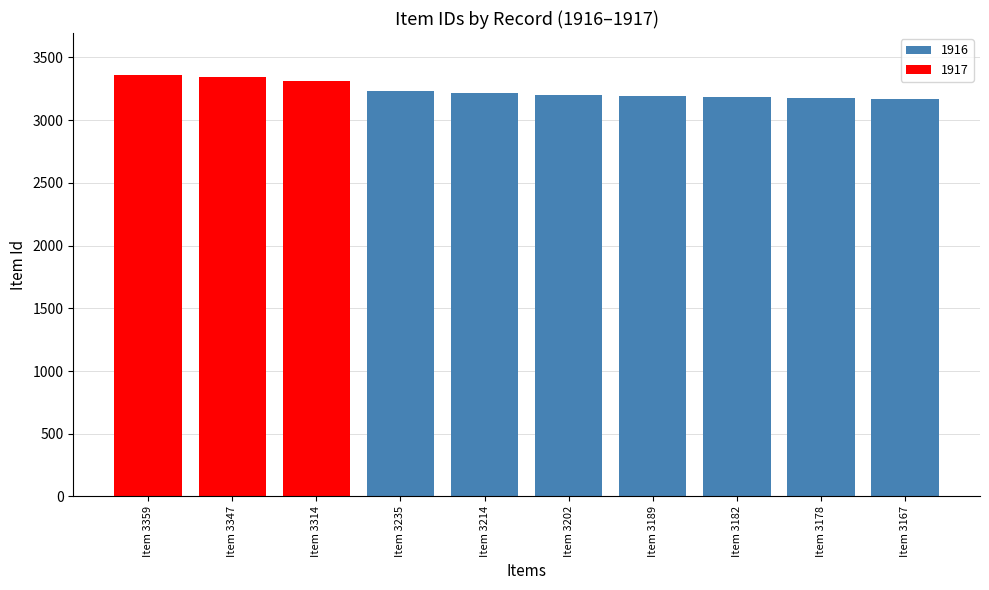

What is the value of the 7th bar from the left?

3189